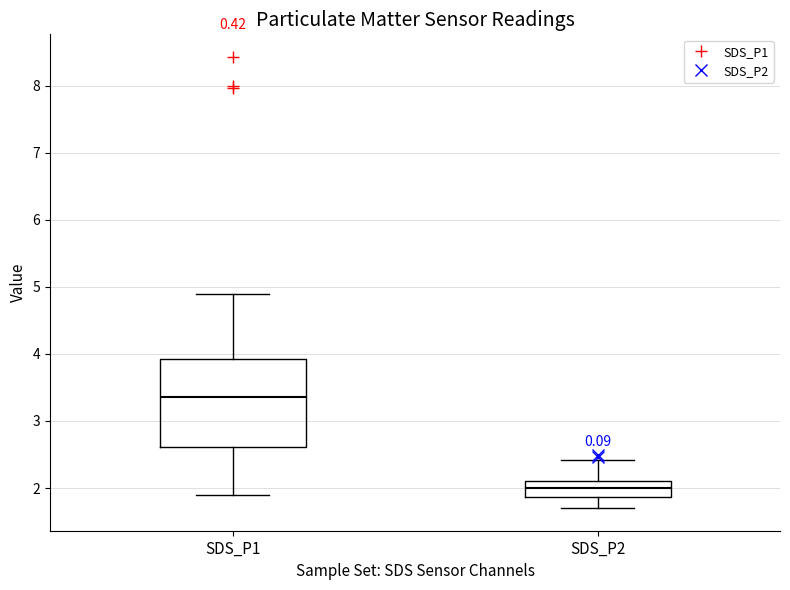

Reading left to right, transcribe this box plot: for each box, give where its median line is, the range the box spans, and where its two whiskers end, as read against the y-axis. The values are not printed on the chart, so give them approximately, as read against the axis.

SDS_P1: median 3.4, box 2.6 to 3.9, whiskers 1.9 to 4.9
SDS_P2: median 2.0, box 1.9 to 2.1, whiskers 1.7 to 2.4